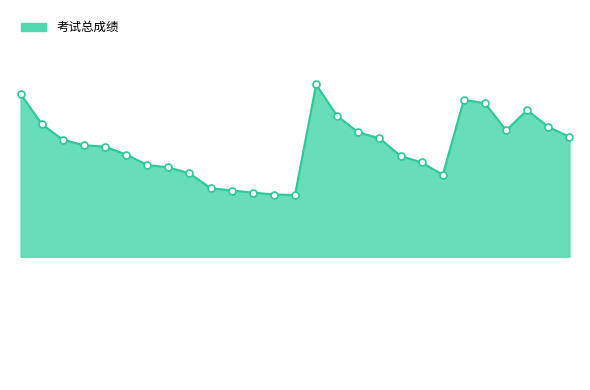

Does the chart have visible grid lines?

No